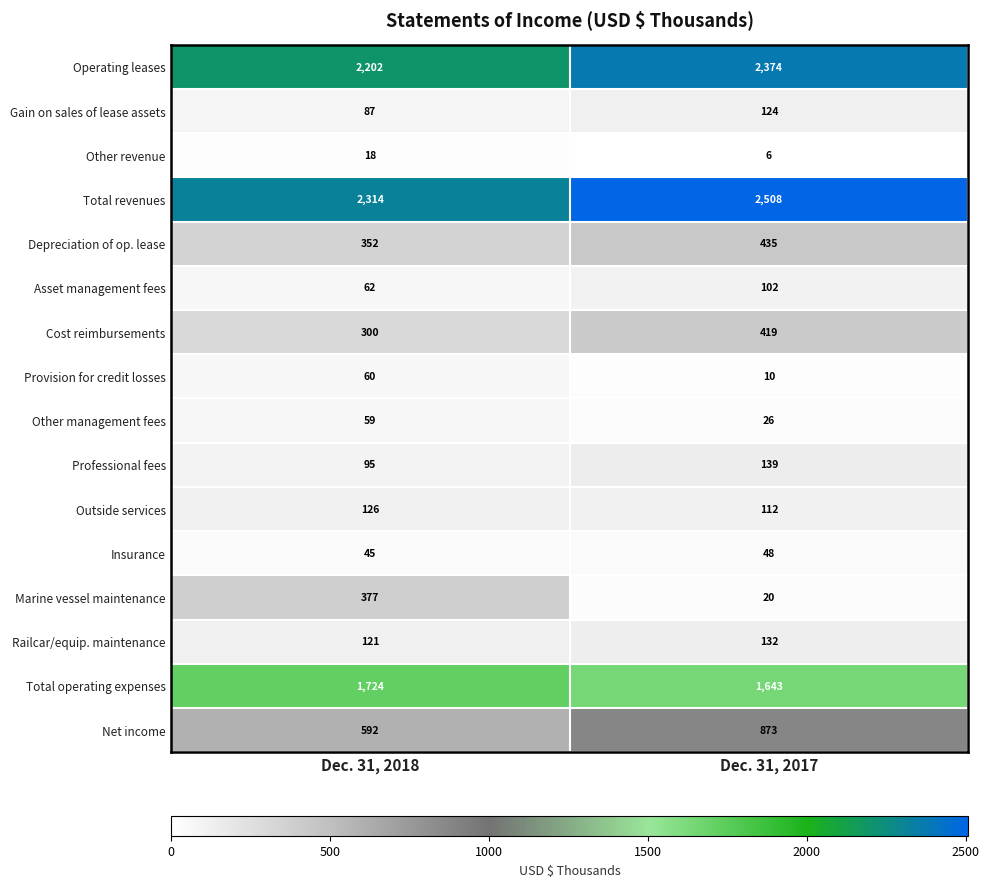

Rank the series at Dec. 31, 2018 from highest to lowest value.

Total revenues, Operating leases, Total operating expenses, Net income, Marine vessel maintenance, Depreciation of op. lease, Cost reimbursements, Outside services, Railcar/equip. maintenance, Professional fees, Gain on sales of lease assets, Asset management fees, Provision for credit losses, Other management fees, Insurance, Other revenue